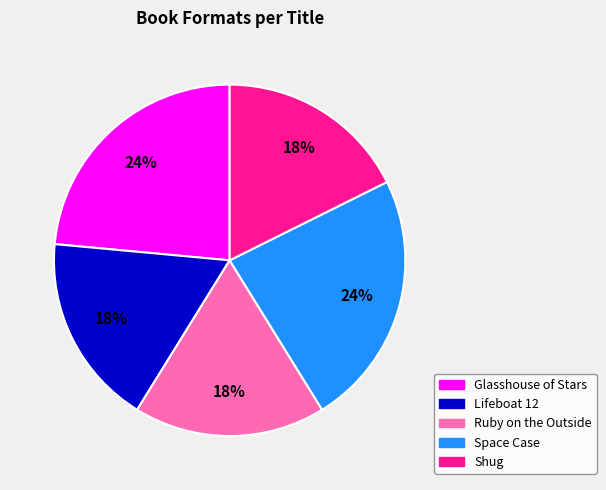

Combined, do Lifeboat 12 and Ruby on the Outside account for over 50%?

No